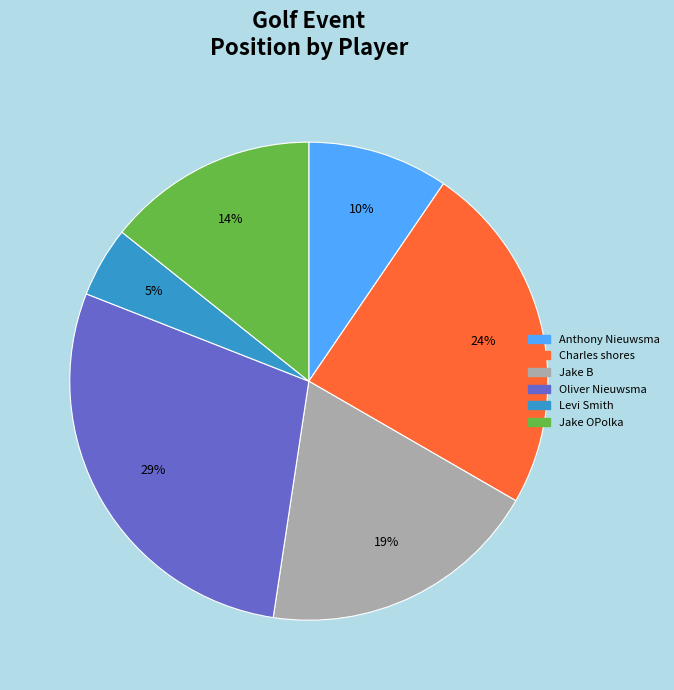

Combined, do Anthony Nieuwsma and Oliver Nieuwsma account for over 50%?

No